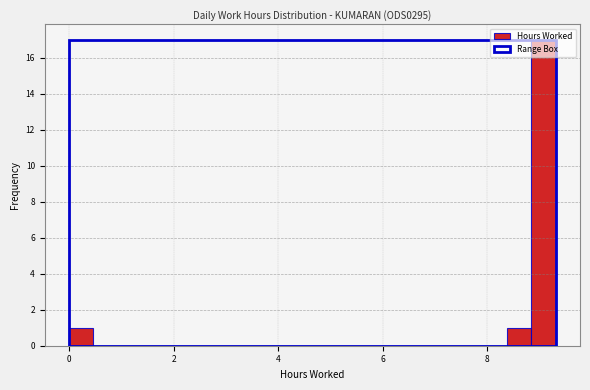

Around what value on the x-axis is the tallest bar? Give the approximate position of its centre, as read against the axis.

9.0